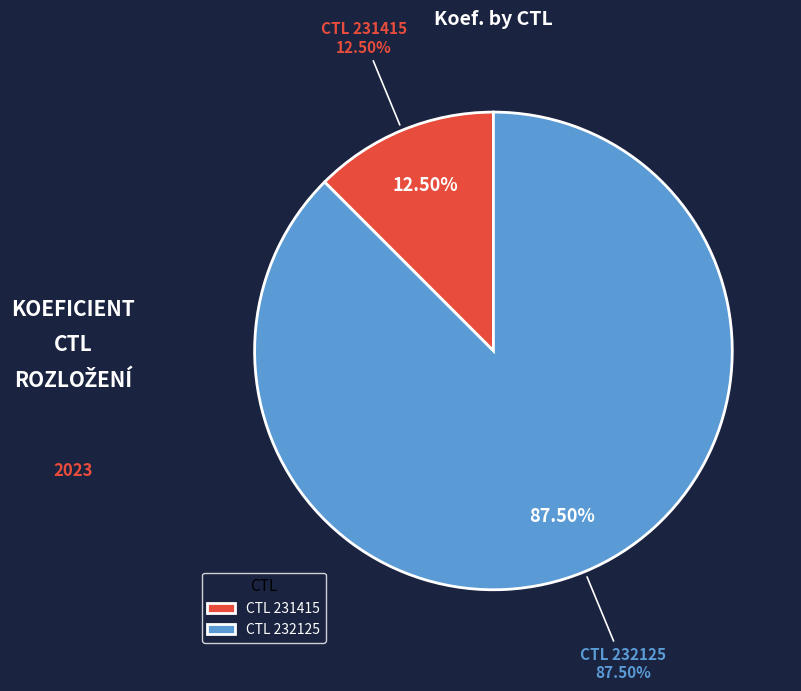

To the nearest percent, what is the combined percentage of 231415 and 232125?

100%